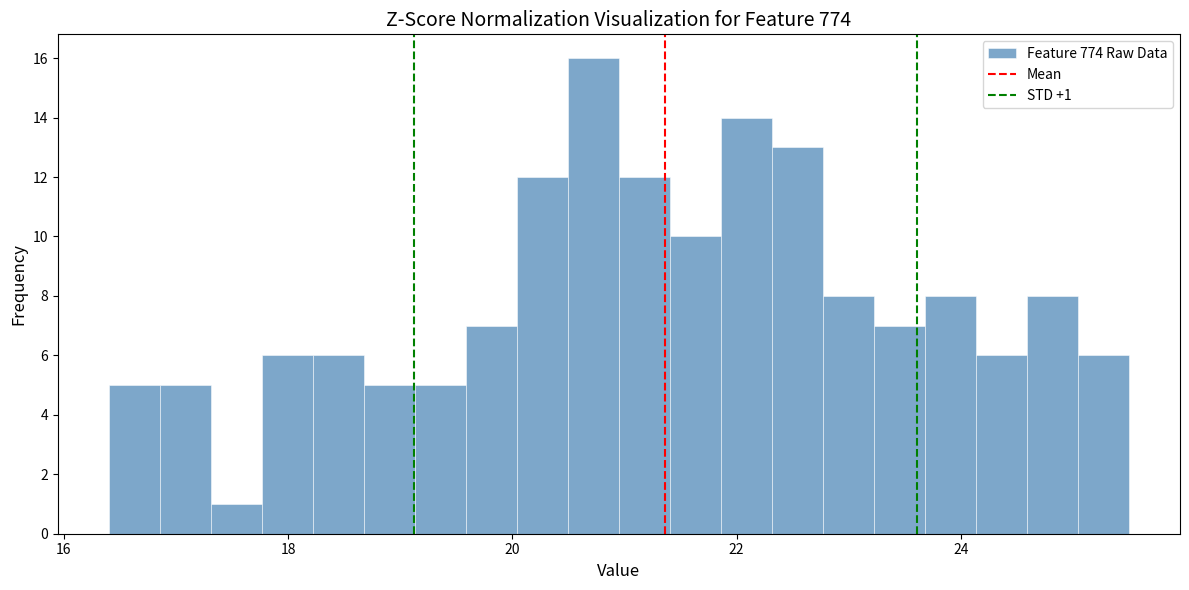

Around what value on the x-axis is the tallest bar? Give the approximate position of its centre, as read against the axis.

20.8